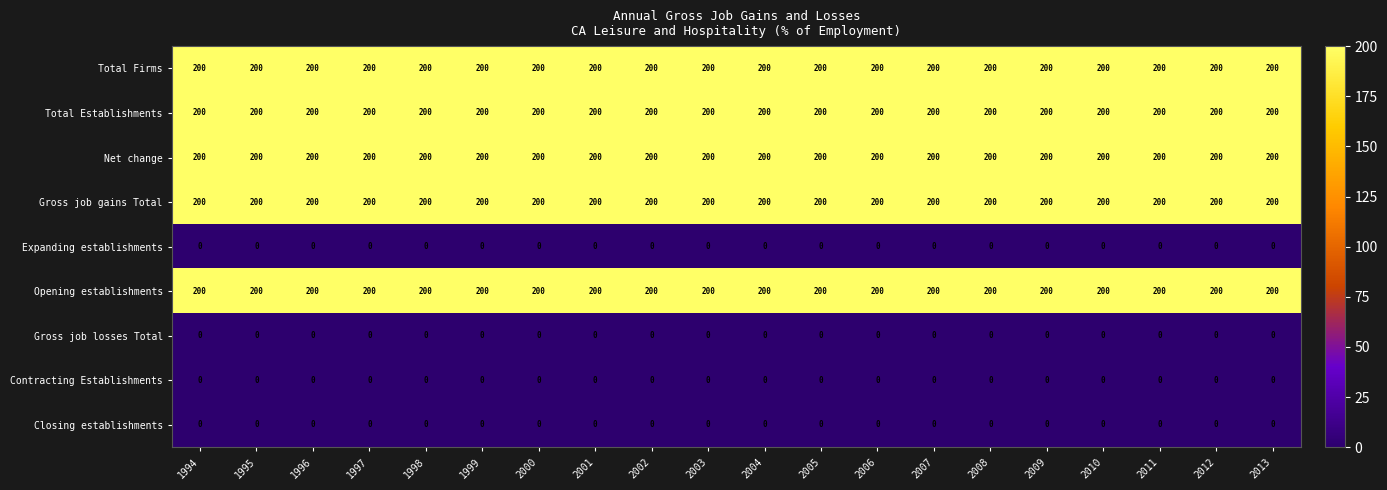

What is the maximum value shown in the chart?

200